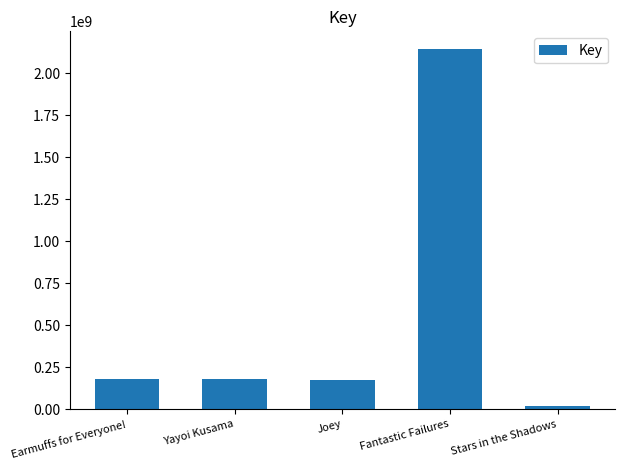

Is it true that the value at Earmuffs for Everyone! is 179446512?

True